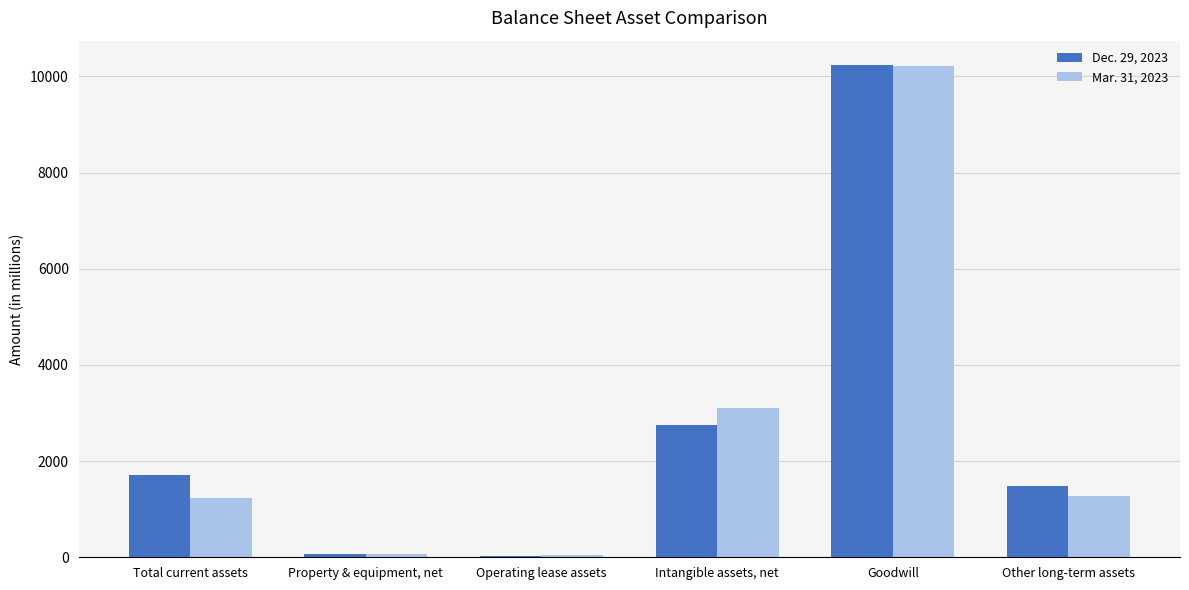

What is the difference between the highest and lowest values at Intangible assets, net?

352